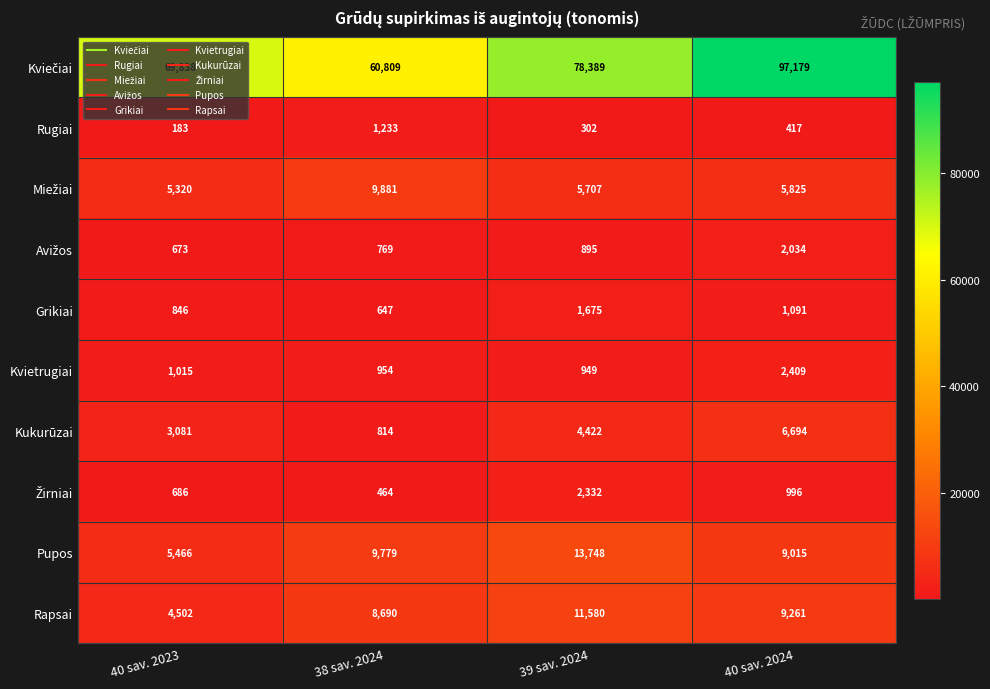

What is the difference between the highest and lowest values at 38 sav. 2024?

60345